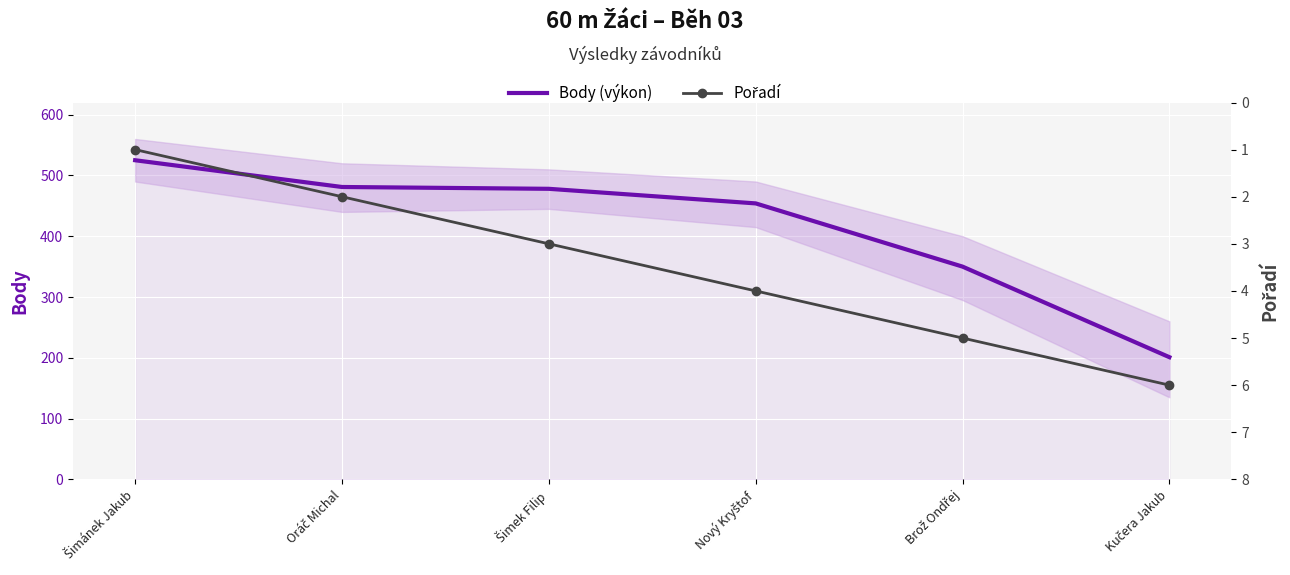

Which series changed the most between Šimánek Jakub and Kučera Jakub?

Body (výkon)